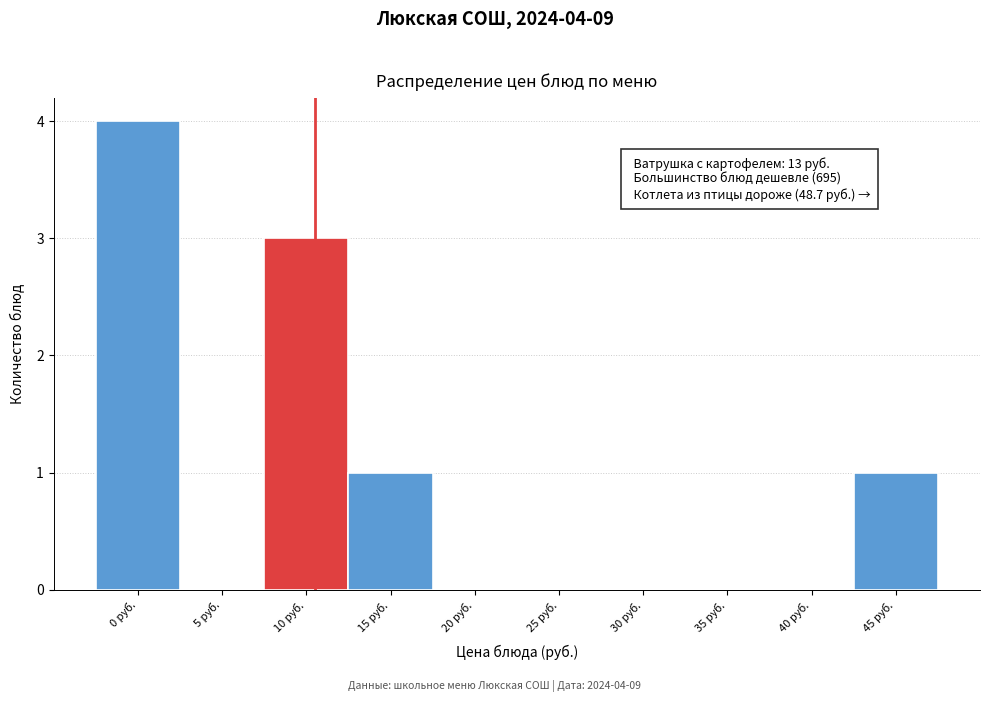

Reading left to right, list all the values displayed in this chart.

0 руб.=4	5 руб.=0	10 руб.=3	15 руб.=1	20 руб.=0	25 руб.=0	30 руб.=0	35 руб.=0	40 руб.=0	45 руб.=1